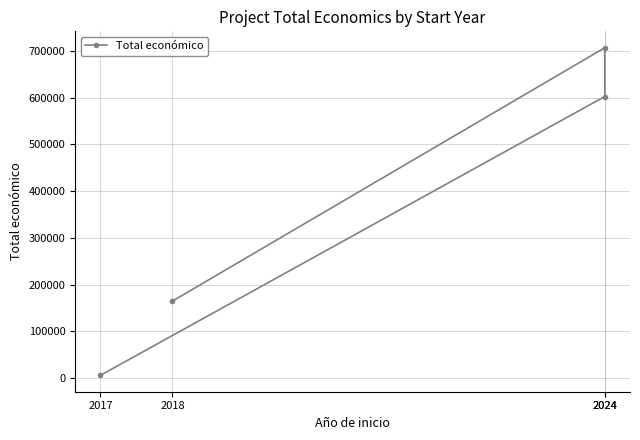

How many data points are above 602295?

2